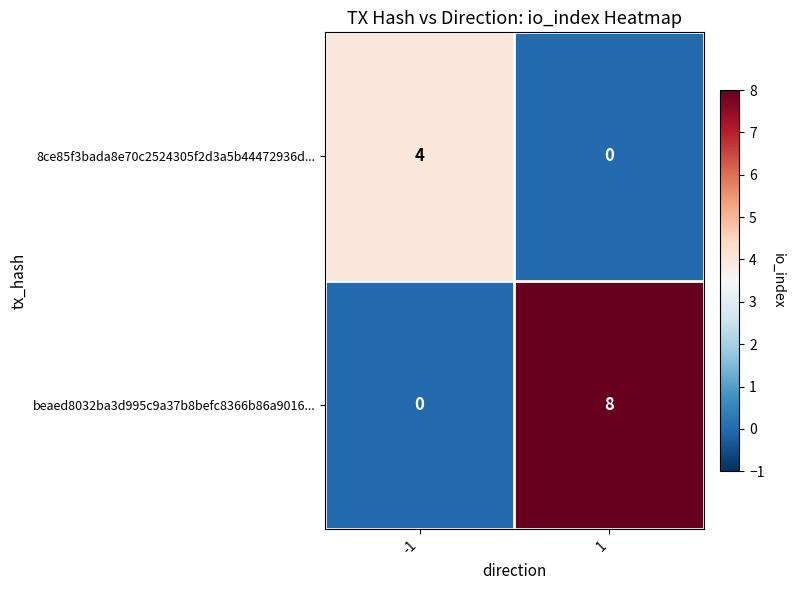

What is the total value across all series at -1?

4